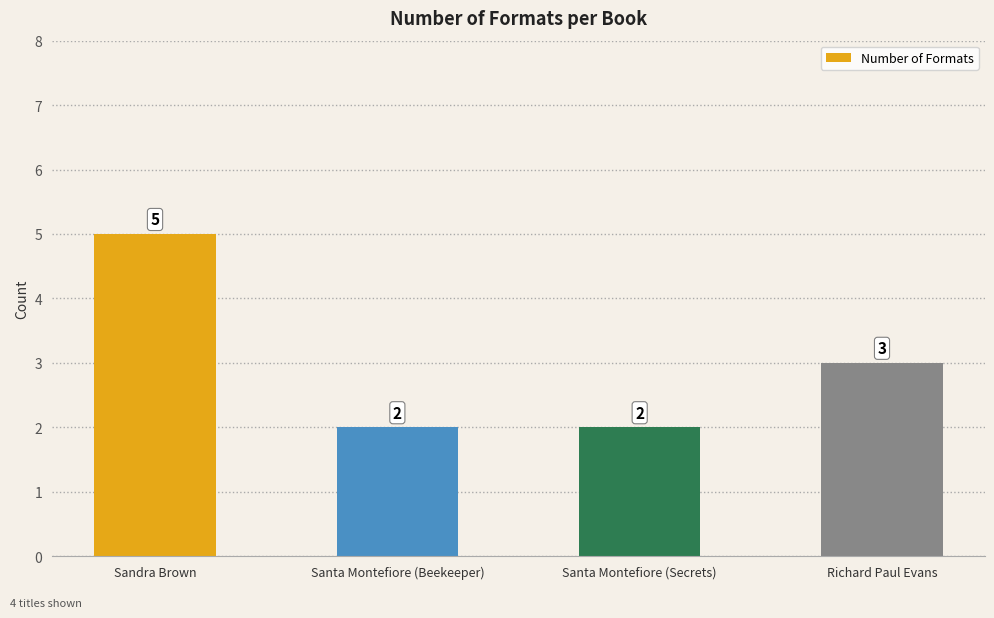

Where does the data first go above 3?

Sandra Brown